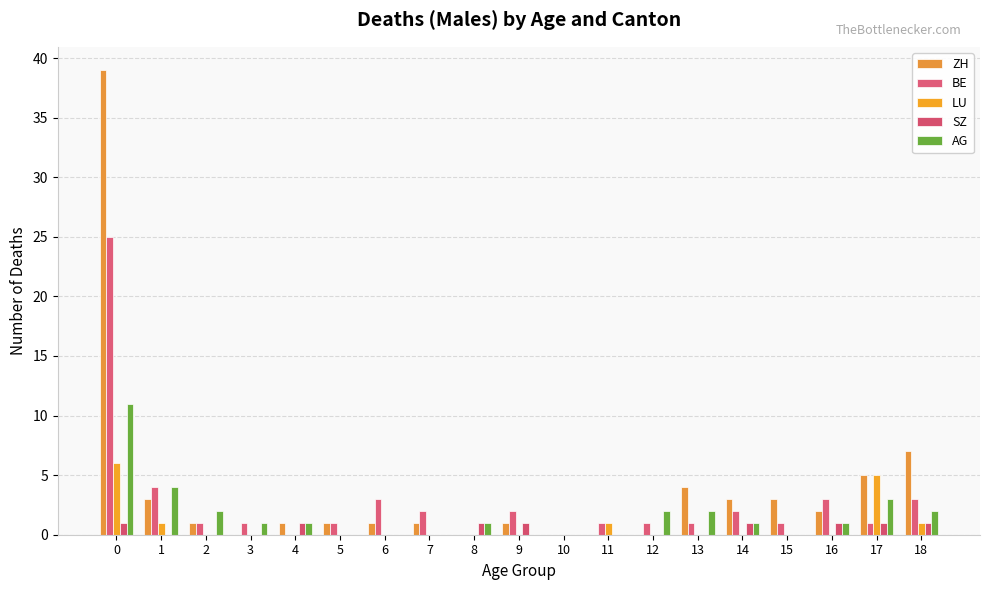

Count the SZ values in the range 0 to 1.

19